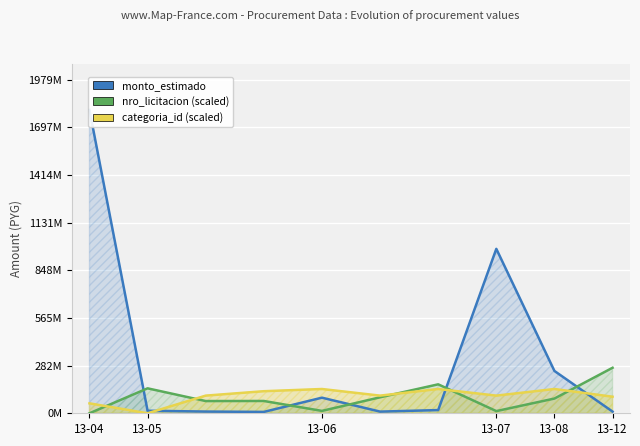

Where is categoria_id (scaled) nearest to the value 71998000?

13-04